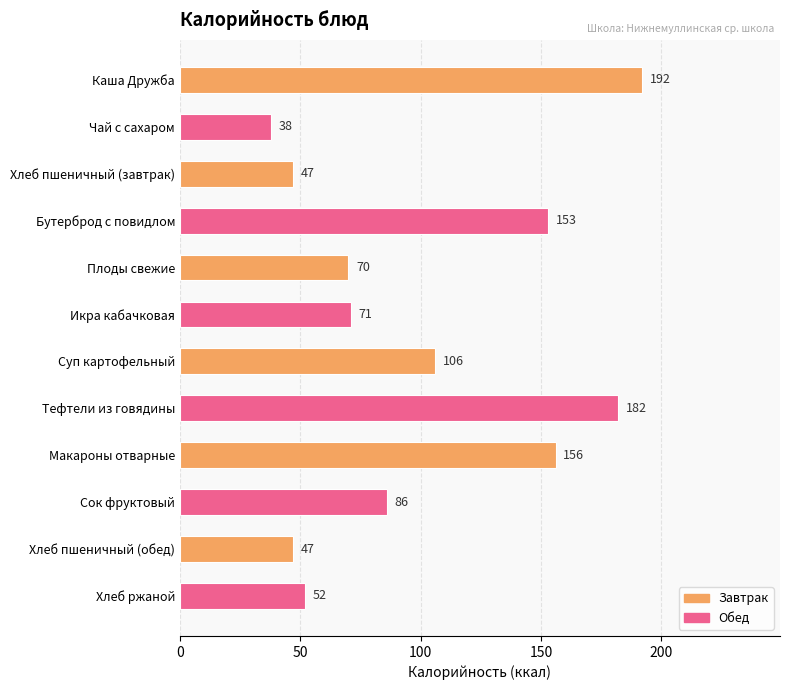

What is the label of the 12th bar from the top?

Хлеб ржаной